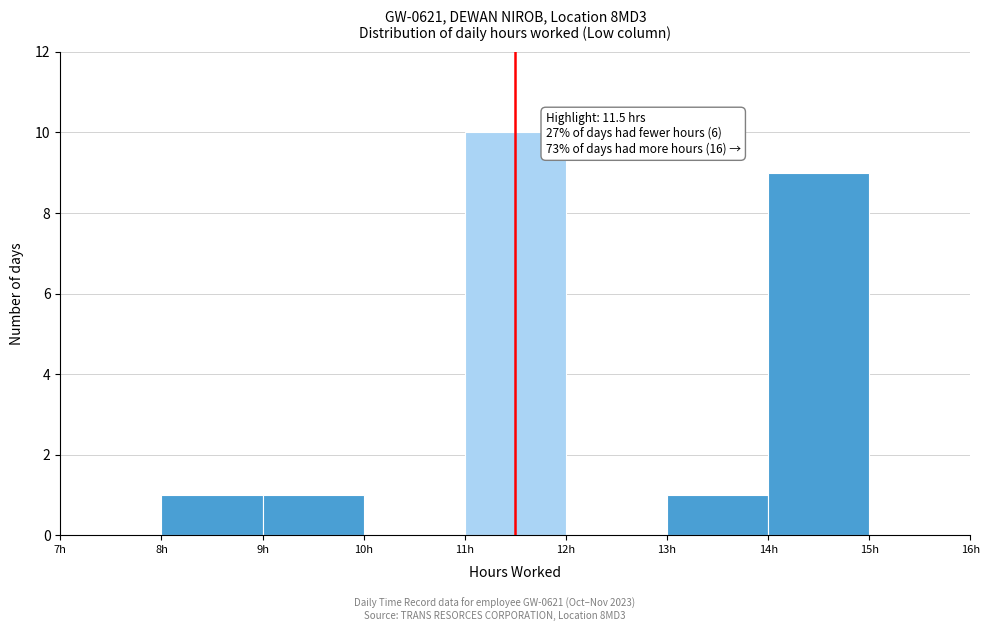

Which range on the x-axis has the tallest bar?

11 to 12